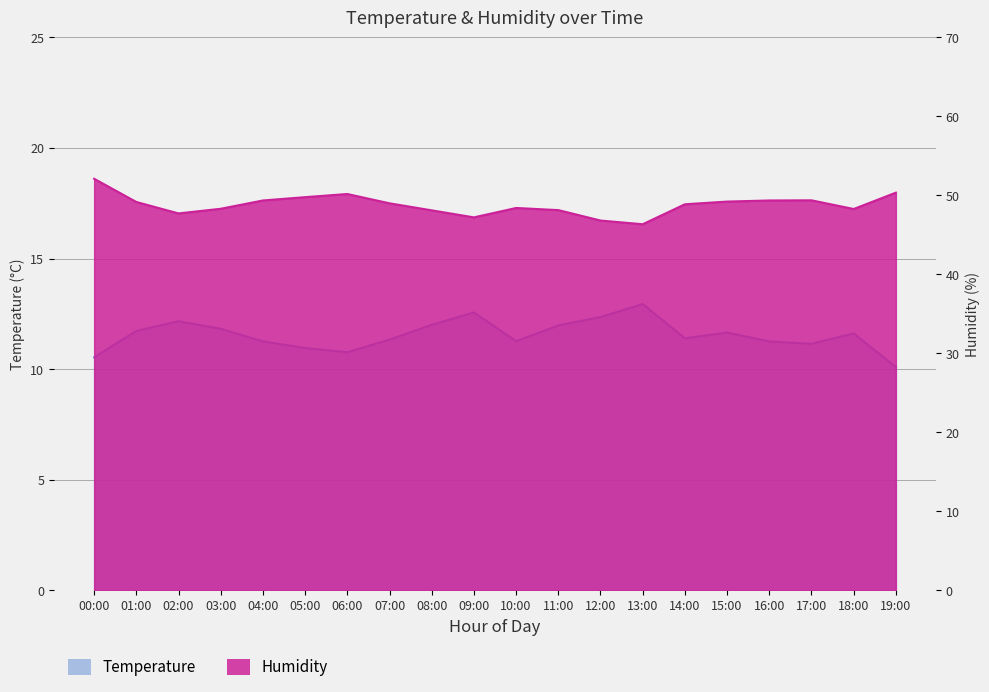

Which series has the largest total across all categories?

Humidity